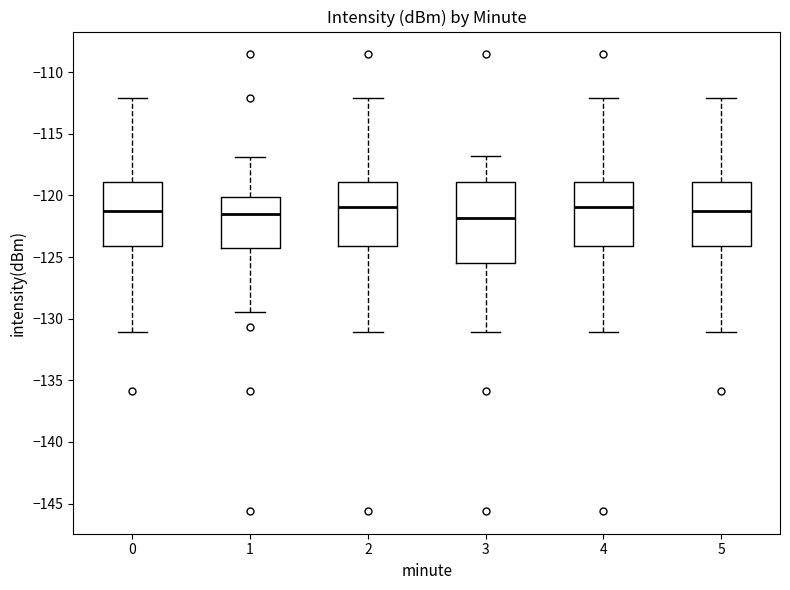

Reading left to right, transcribe this box plot: for each box, give where its median line is, the range the box spans, and where its two whiskers end, as read against the y-axis. The values are not printed on the chart, so give them approximately, as read against the axis.

0: median -121.0, box -124.0 to -119.0, whiskers -131.0 to -112.0
1: median -121.5, box -124.5 to -120.0, whiskers -129.5 to -117.0
2: median -121.0, box -124.0 to -119.0, whiskers -131.0 to -112.0
3: median -122.0, box -125.5 to -119.0, whiskers -131.0 to -117.0
4: median -121.0, box -124.0 to -119.0, whiskers -131.0 to -112.0
5: median -121.0, box -124.0 to -119.0, whiskers -131.0 to -112.0